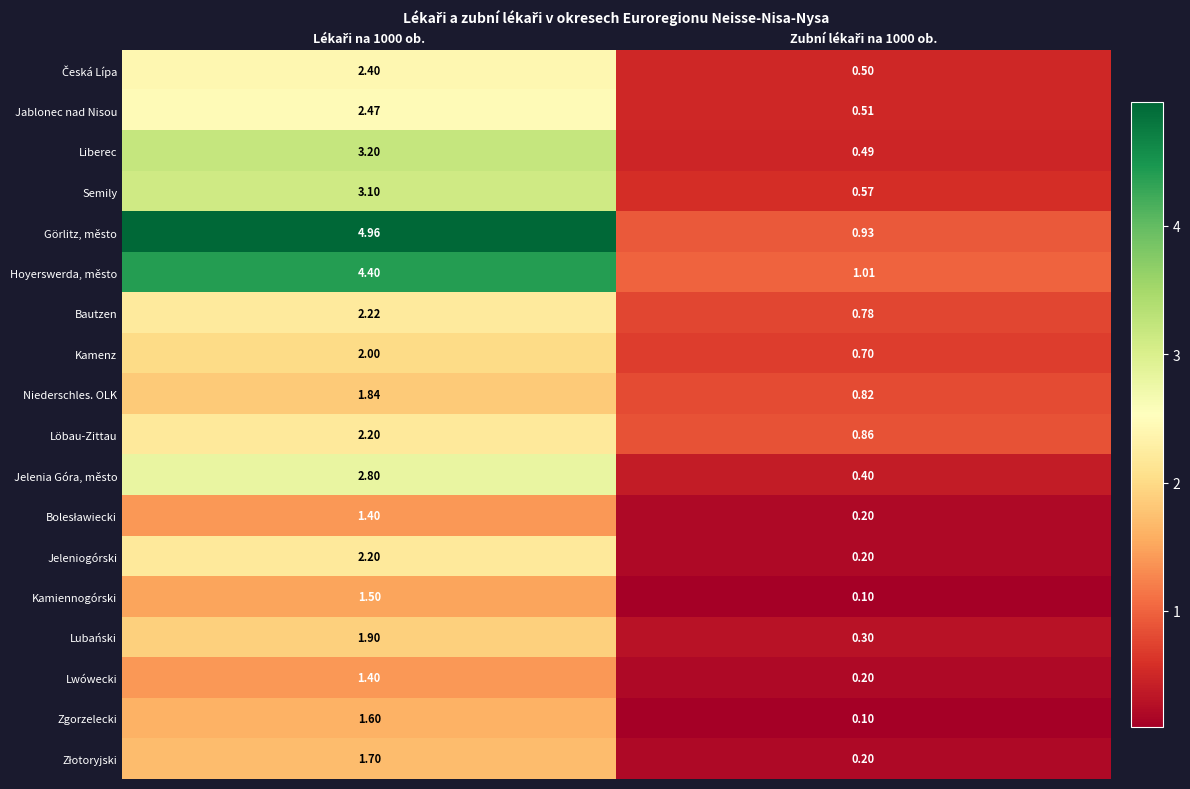

Which series has the widest spread of values?

Görlitz, město